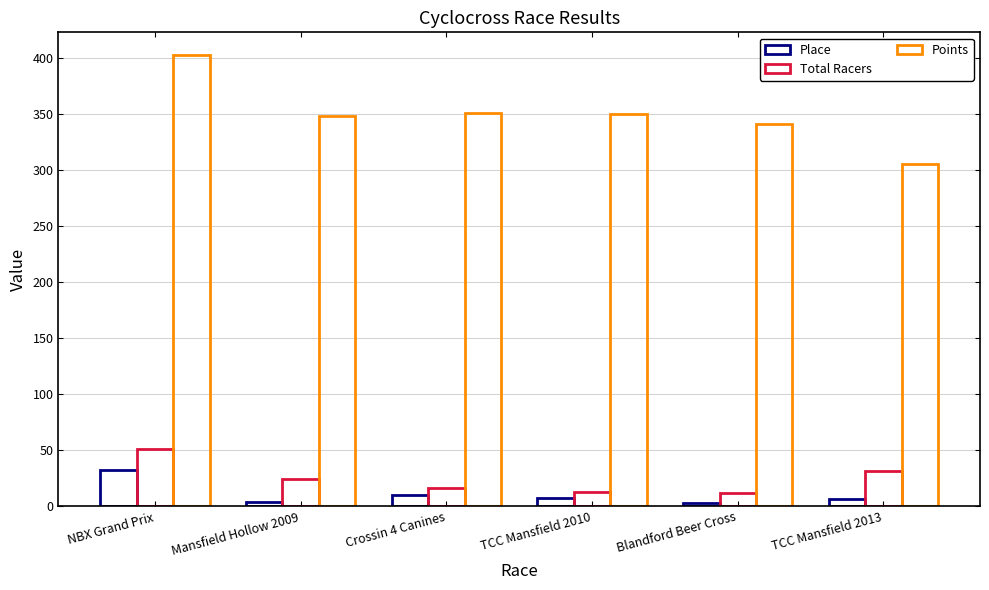

Which category has the highest value across all series?

NBX Grand Prix